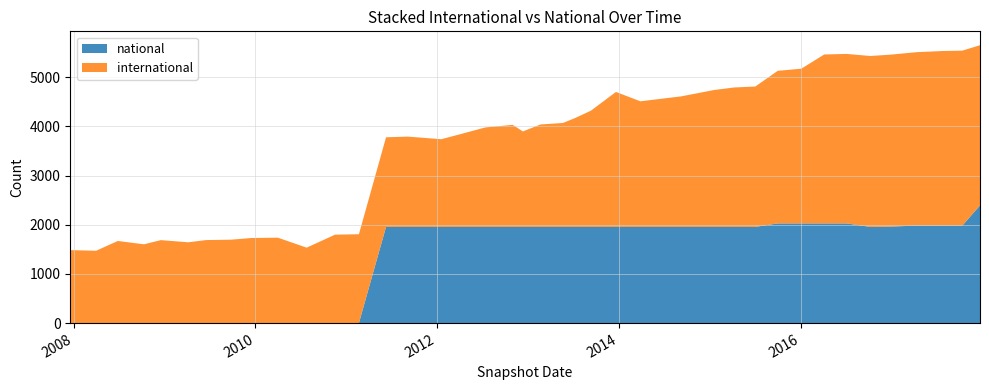

Reading right to left, extract all data points from this chart.

national: 2393	1983	1983	1983	1962	1956	2027	2027	2027	2027	1956	1956	1956	1956	1956	1956	1956	1956	1956	1956	1956	1956	1956	1956	1956	1956	1956	1	1	1	1	1	1	1	1	1	1	1	1	1
international: 3257	3557	3549	3526	3496	3475	3446	3435	3146	3102	2854	2835	2784	2654	2554	2744	2362	2214	2113	2083	1941	2075	2022	1874	1783	1836	1822	1806	1797	1533	1736	1729	1695	1687	1642	1686	1601	1669	1470	1483